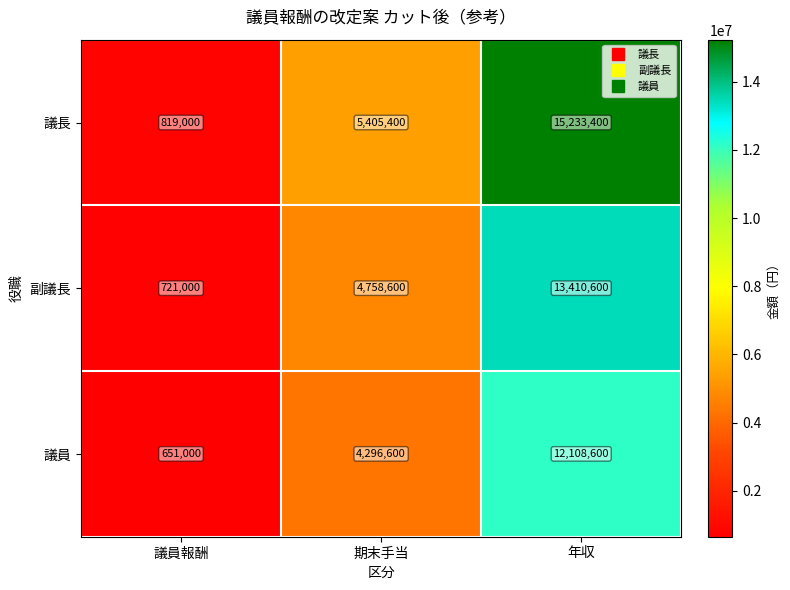

Reading left to right, extract all data points from this chart.

議長: 819000	5405400	15233400
副議長: 721000	4758600	13410600
議員: 651000	4296600	12108600